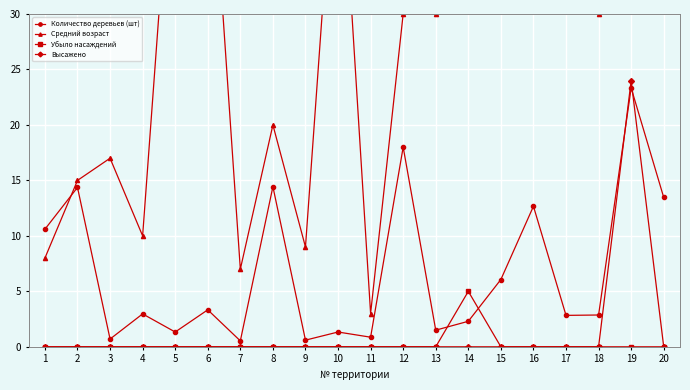

How many lines are shown in the chart?

4